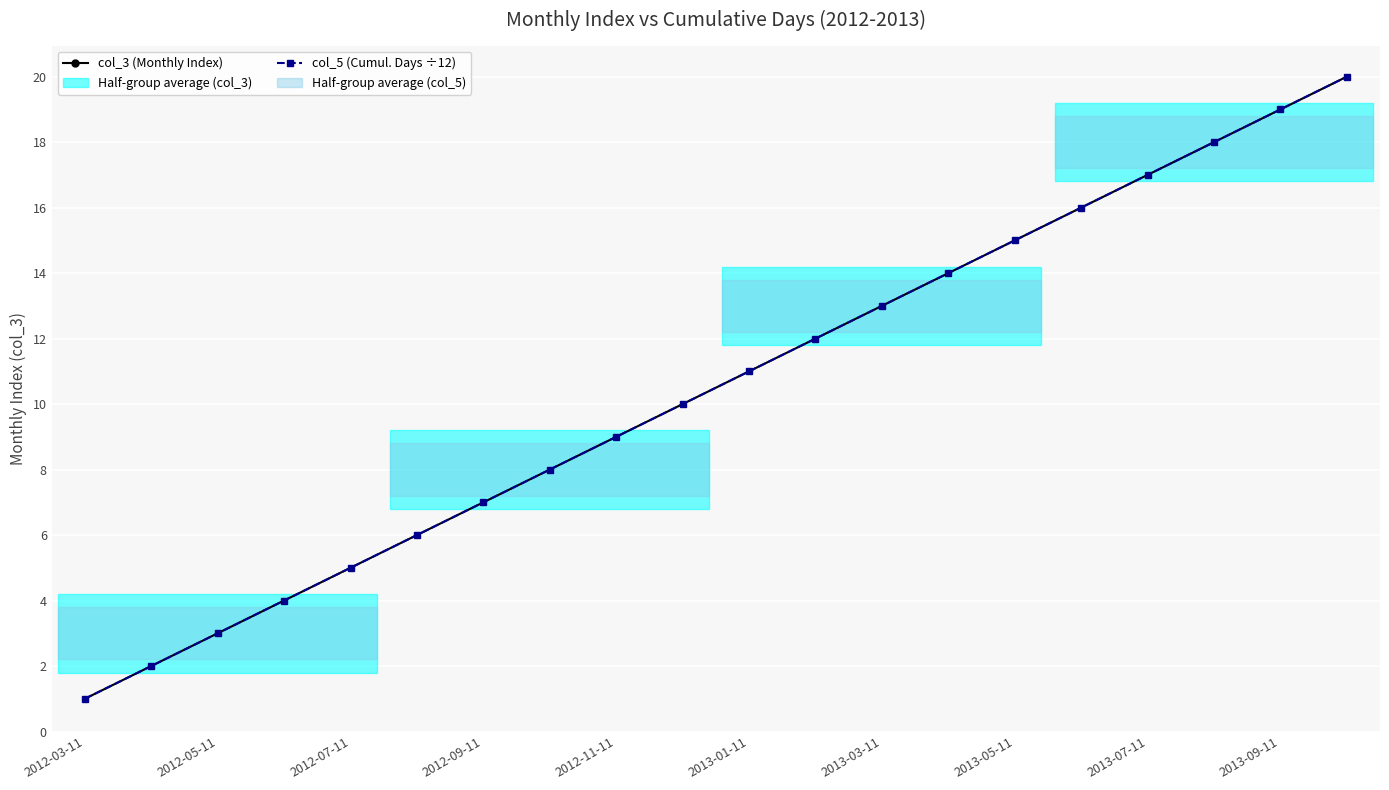

Does the chart display data point markers on the line(s)?

Yes